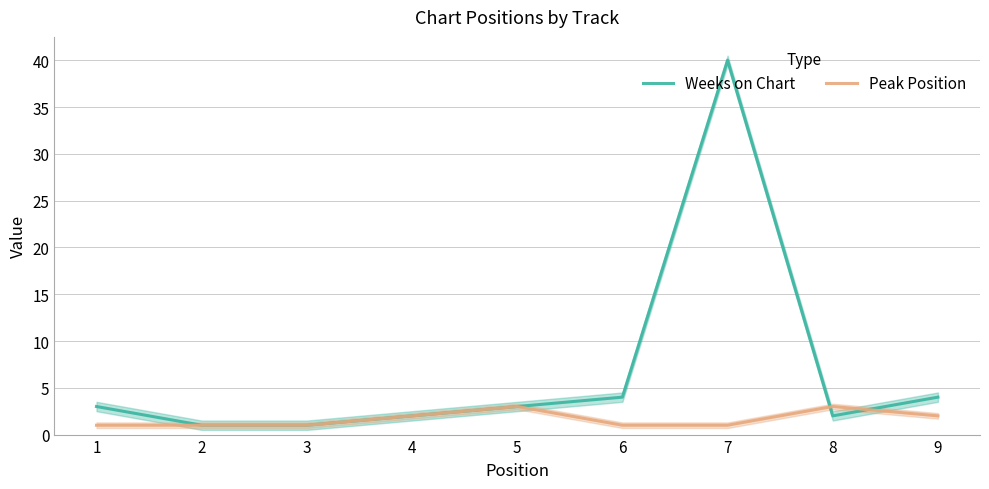

Count the number of data series in this chart.

2